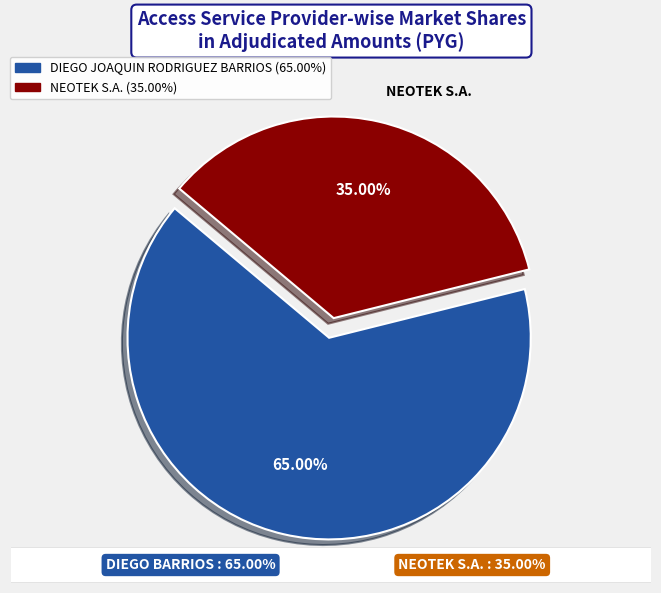

How many segments does this pie chart have?

2